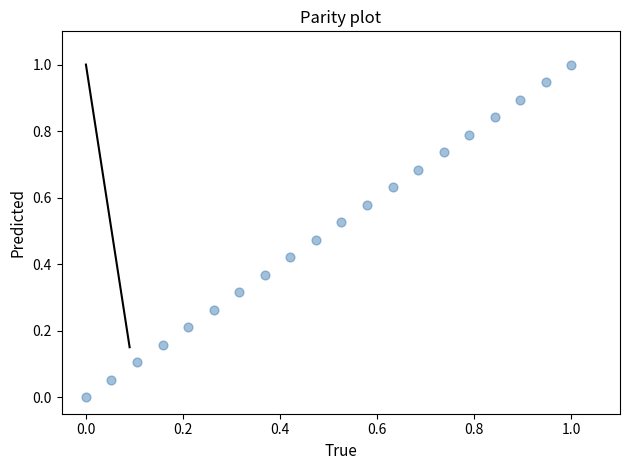

What is the range of X values (max minus min)?

1.0